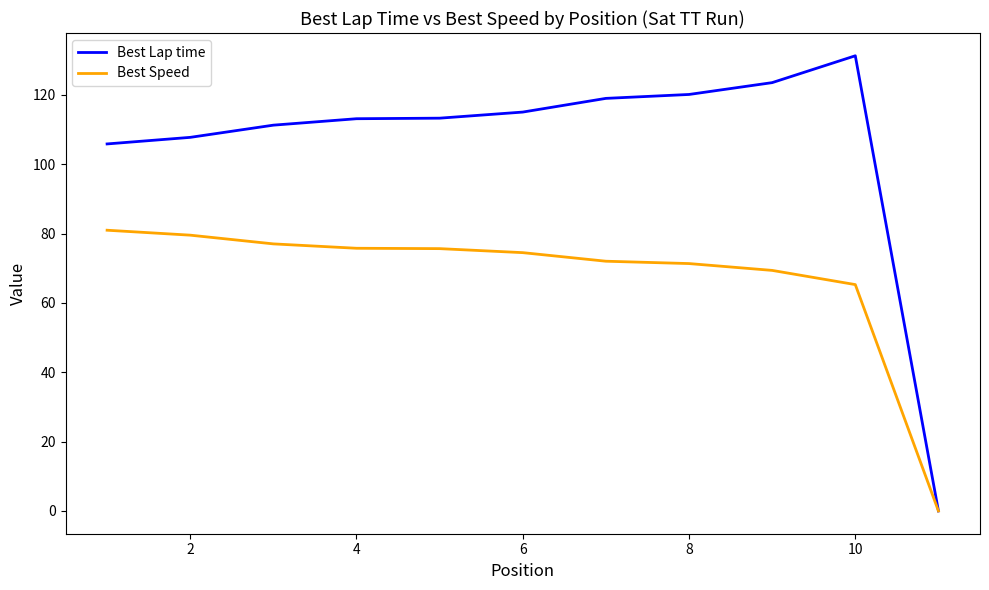

Which series has the largest total across all categories?

Best Lap time